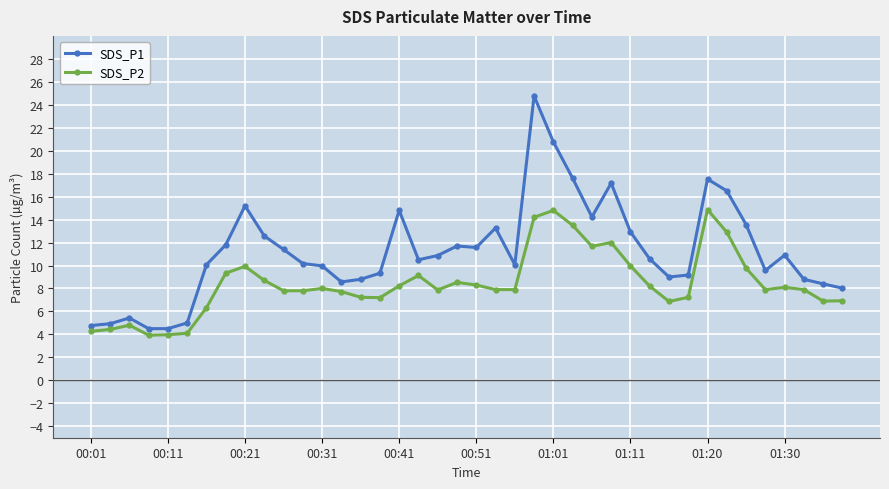

Which series has the largest range (max minus min)?

SDS_P1